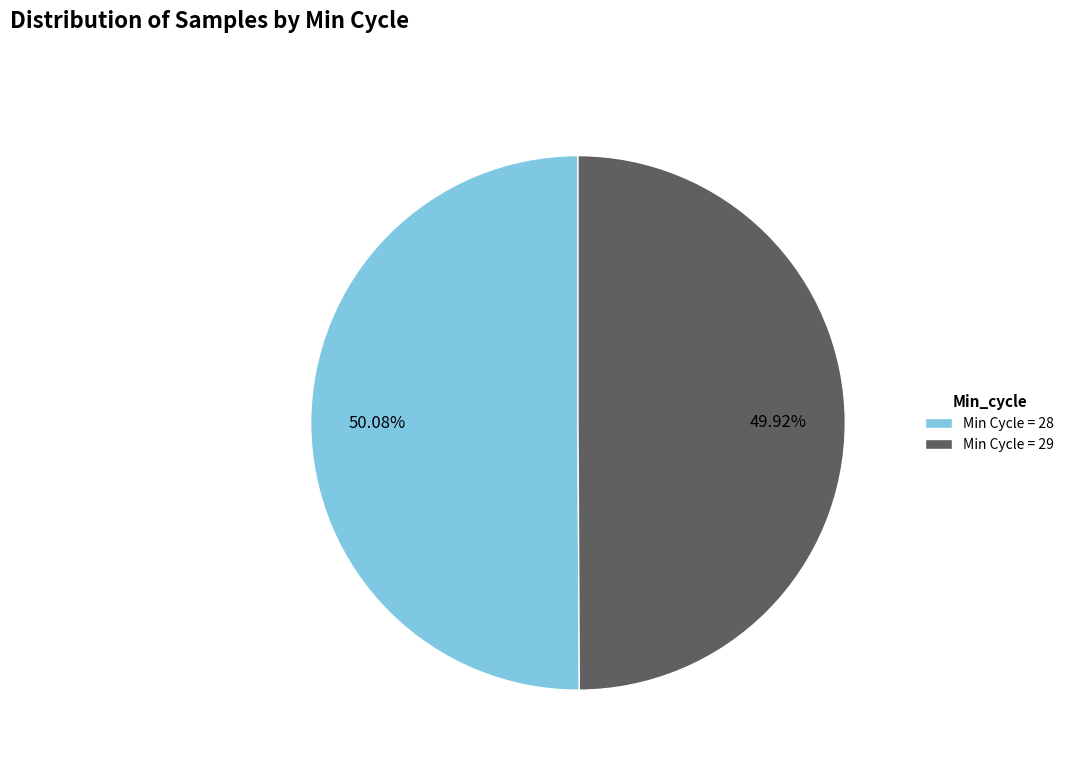

Is the sum of Min Cycle = 28 and Min Cycle = 29 greater than half?

Yes